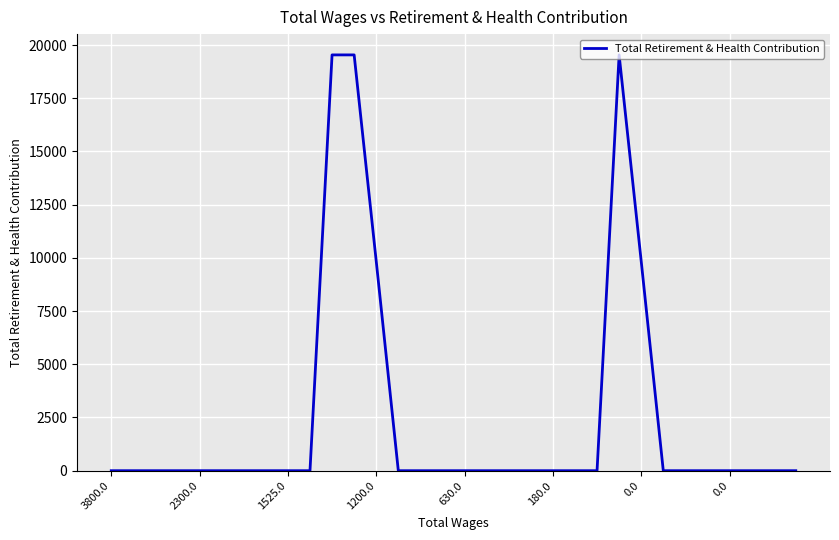

What is the maximum value shown in the chart?

19539